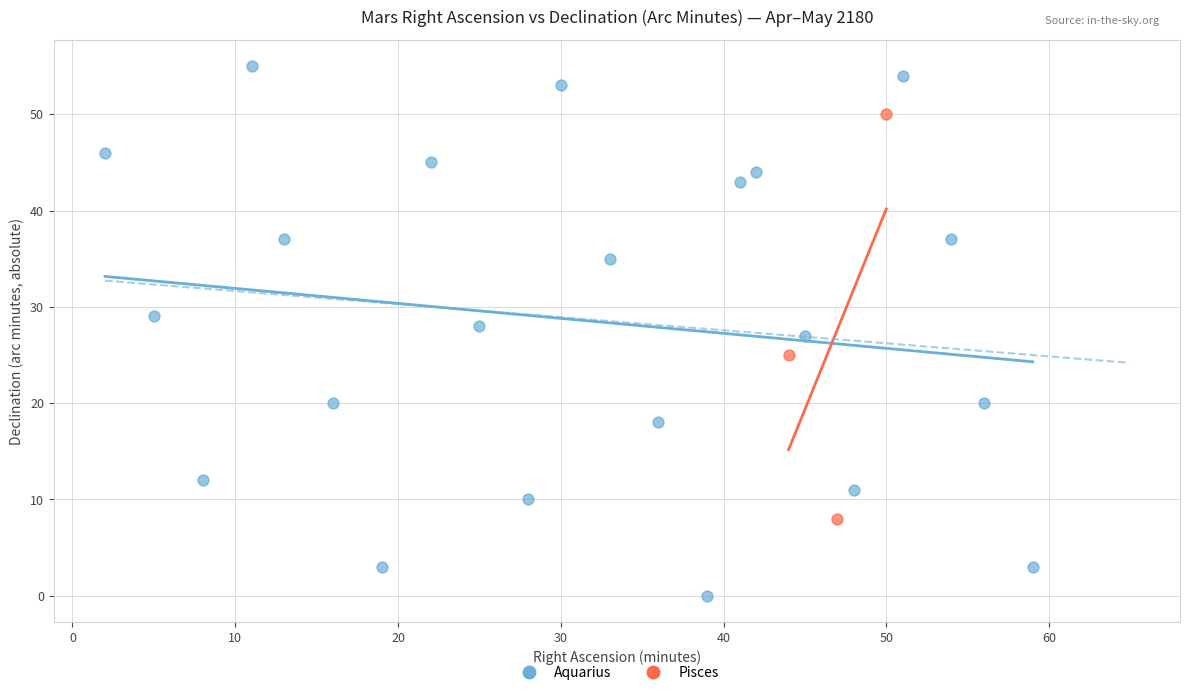

Which series contains the lowest Y value?

Aquarius